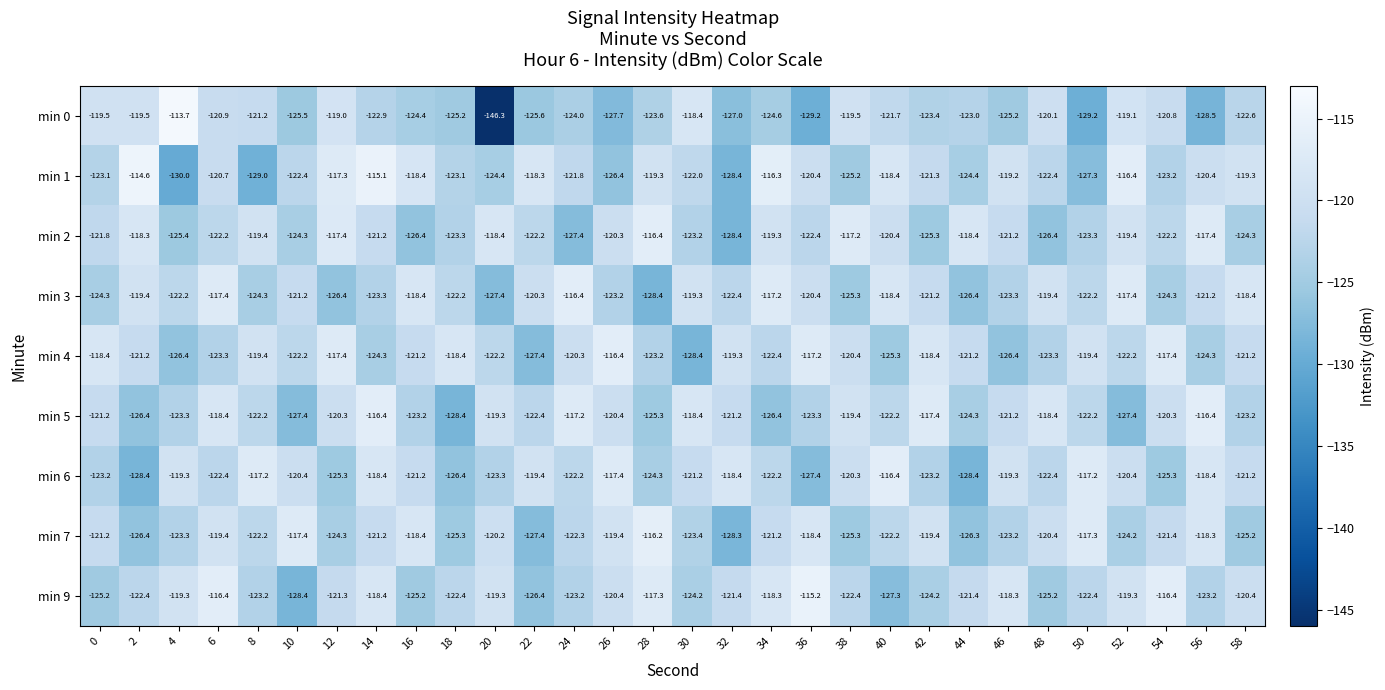

Rank the series at 44 from highest to lowest value.

min 2, min 4, min 9, min 0, min 5, min 1, min 7, min 3, min 6